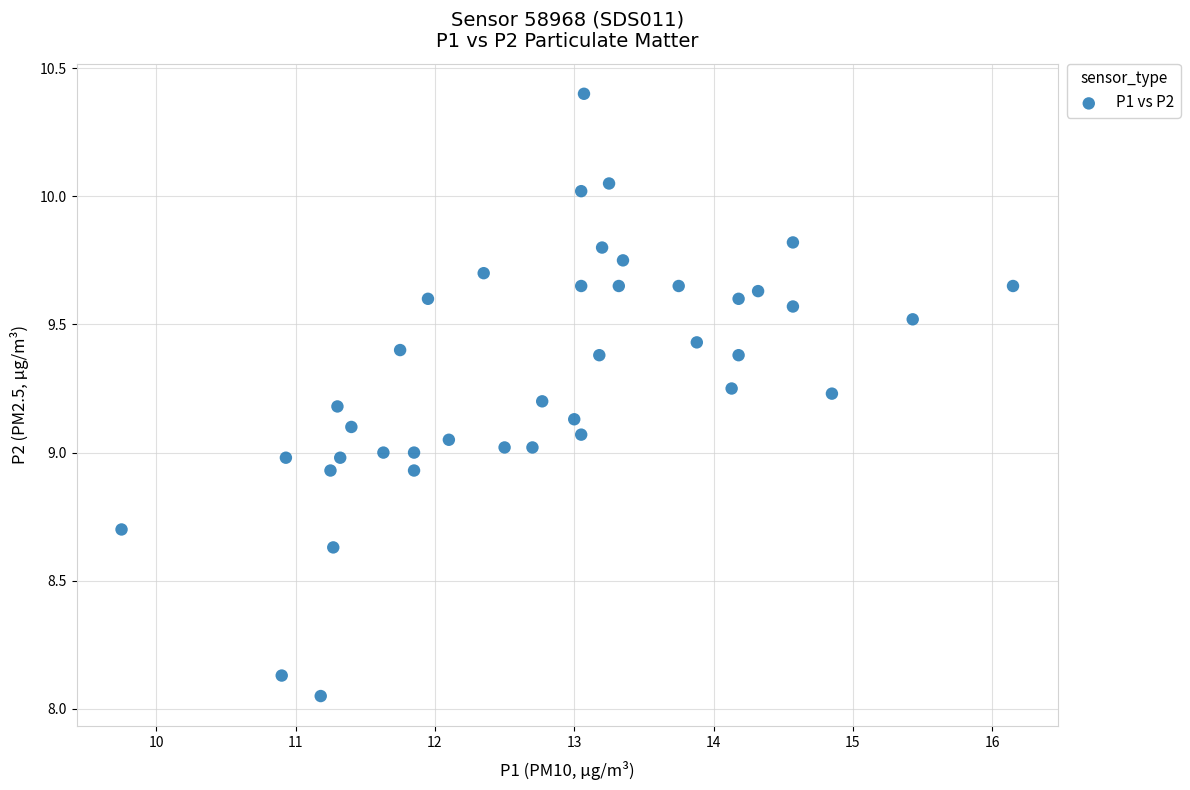

What is the range of X values (max minus min)?

6.4